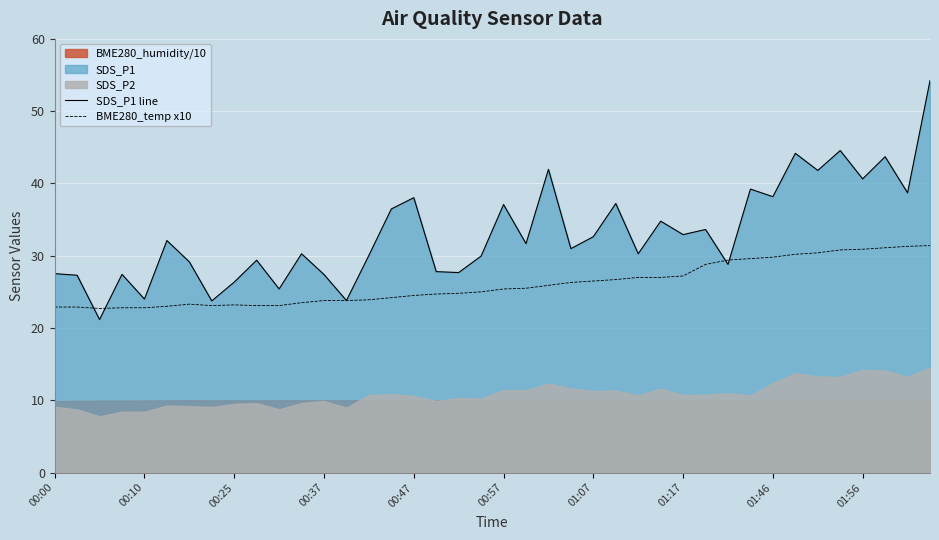

What is the sum of all BME280_temp x10 values?

1042.3